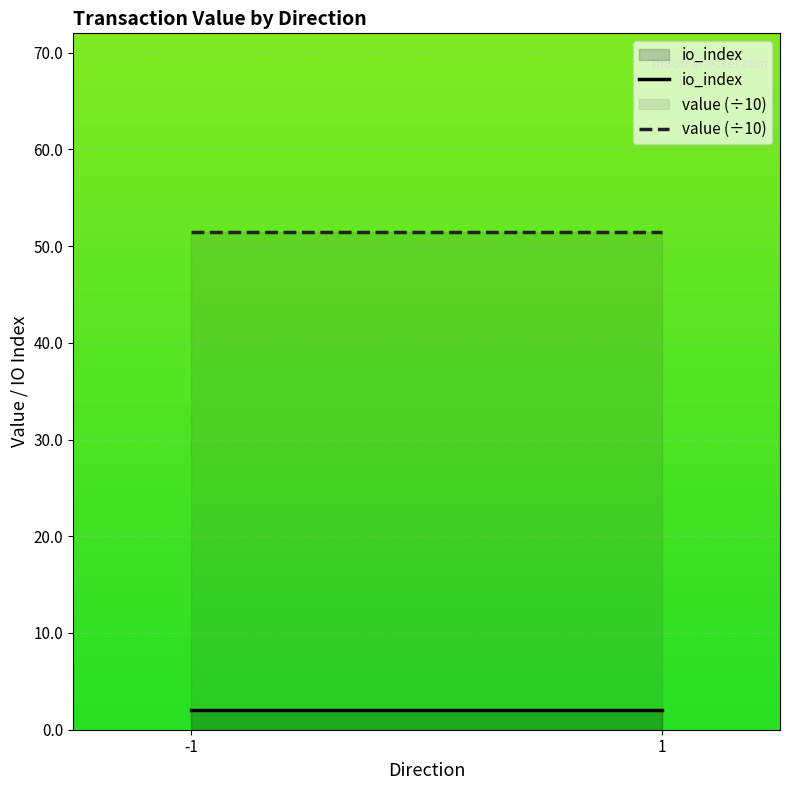

What is the sum of the value (÷10) values at -1 and 1?

102.9